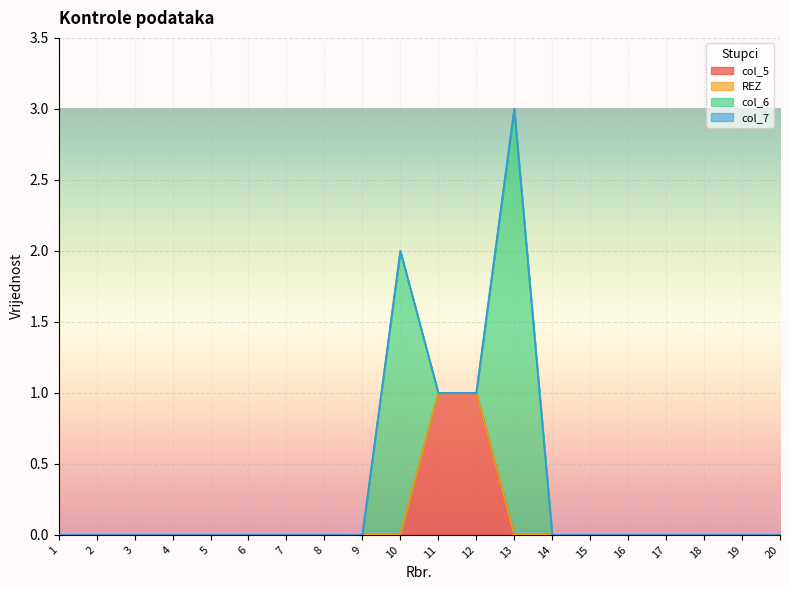

Which label corresponds to the smallest value in the chart?

1